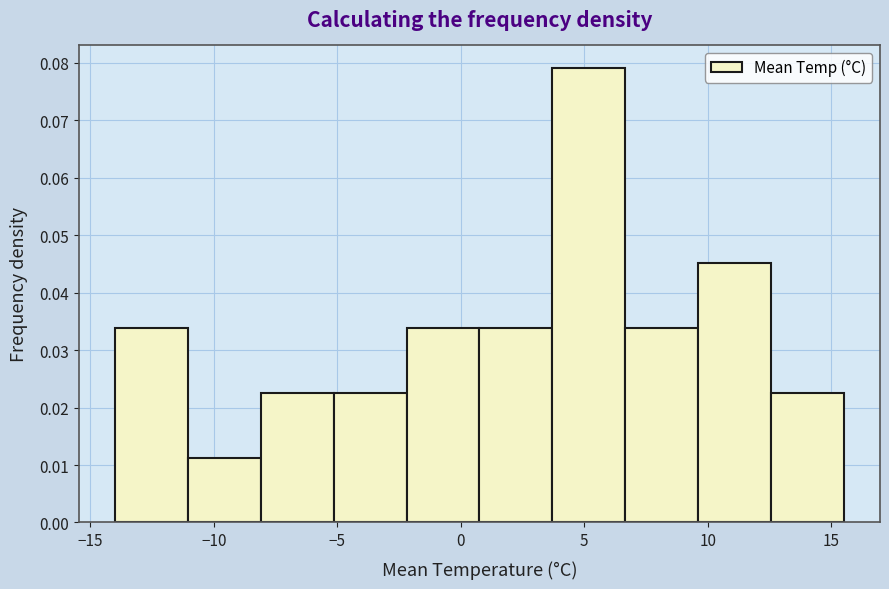

Which range on the x-axis has the tallest bar?

3.70 to 6.65